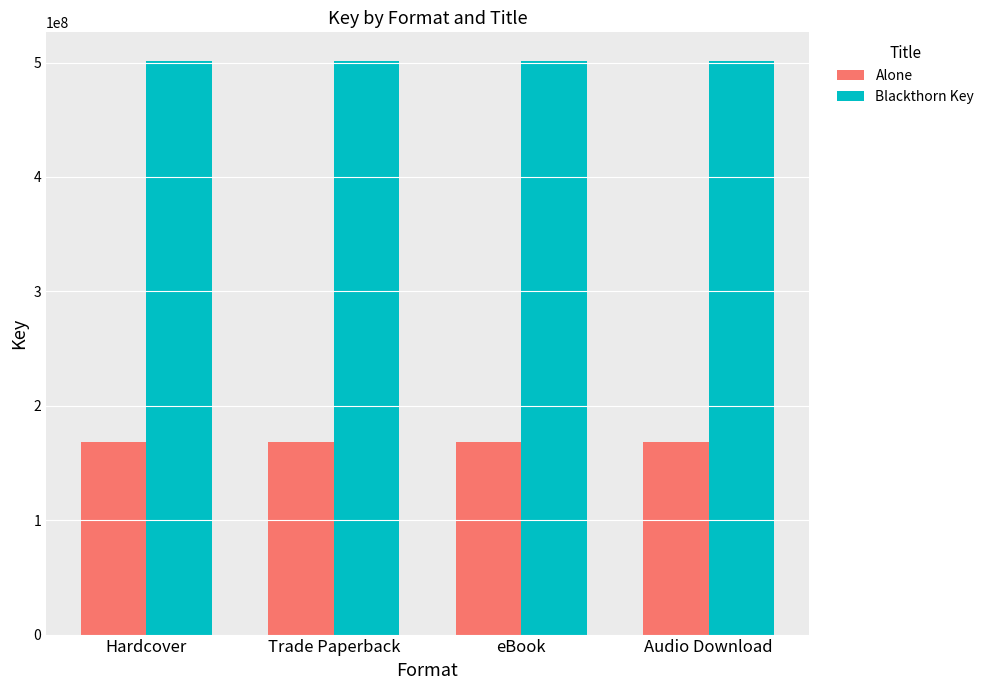

What is the maximum value for Alone?

168261136